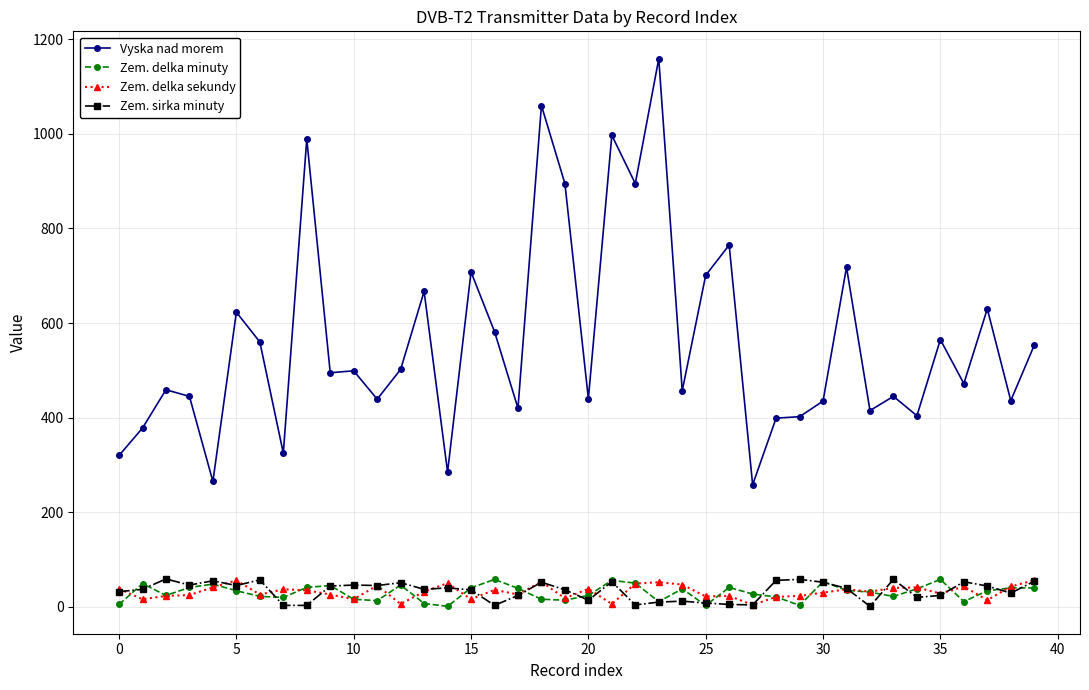

What is the maximum value shown in the chart?

1159